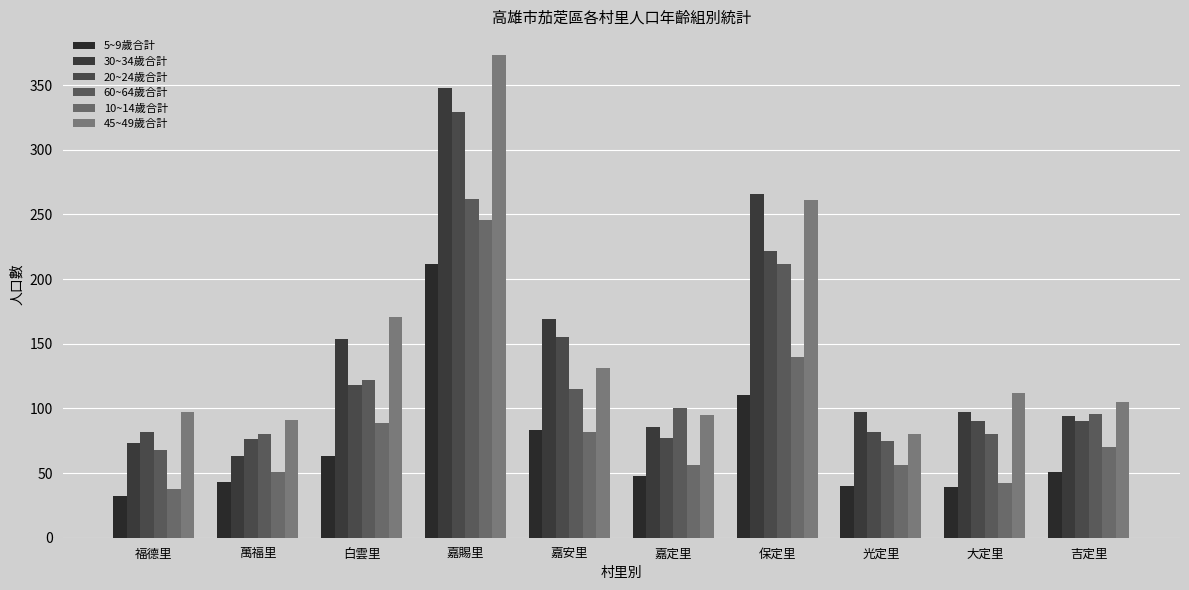

At which label is 5~9歲合計 closest to 122?

保定里